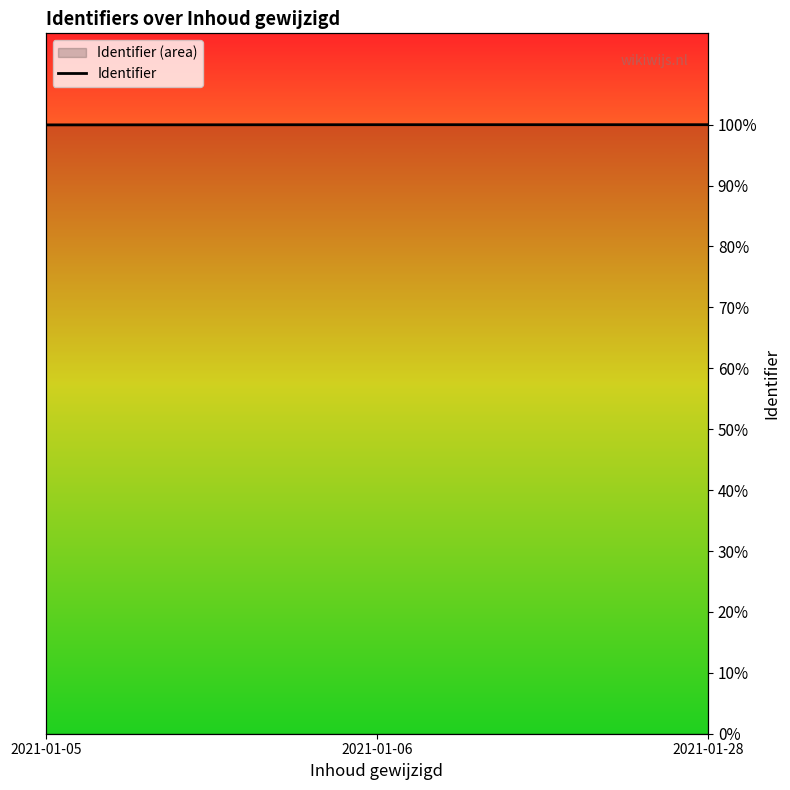

List the labels in order of value, largest first.

2021-01-28, 2021-01-06, 2021-01-05